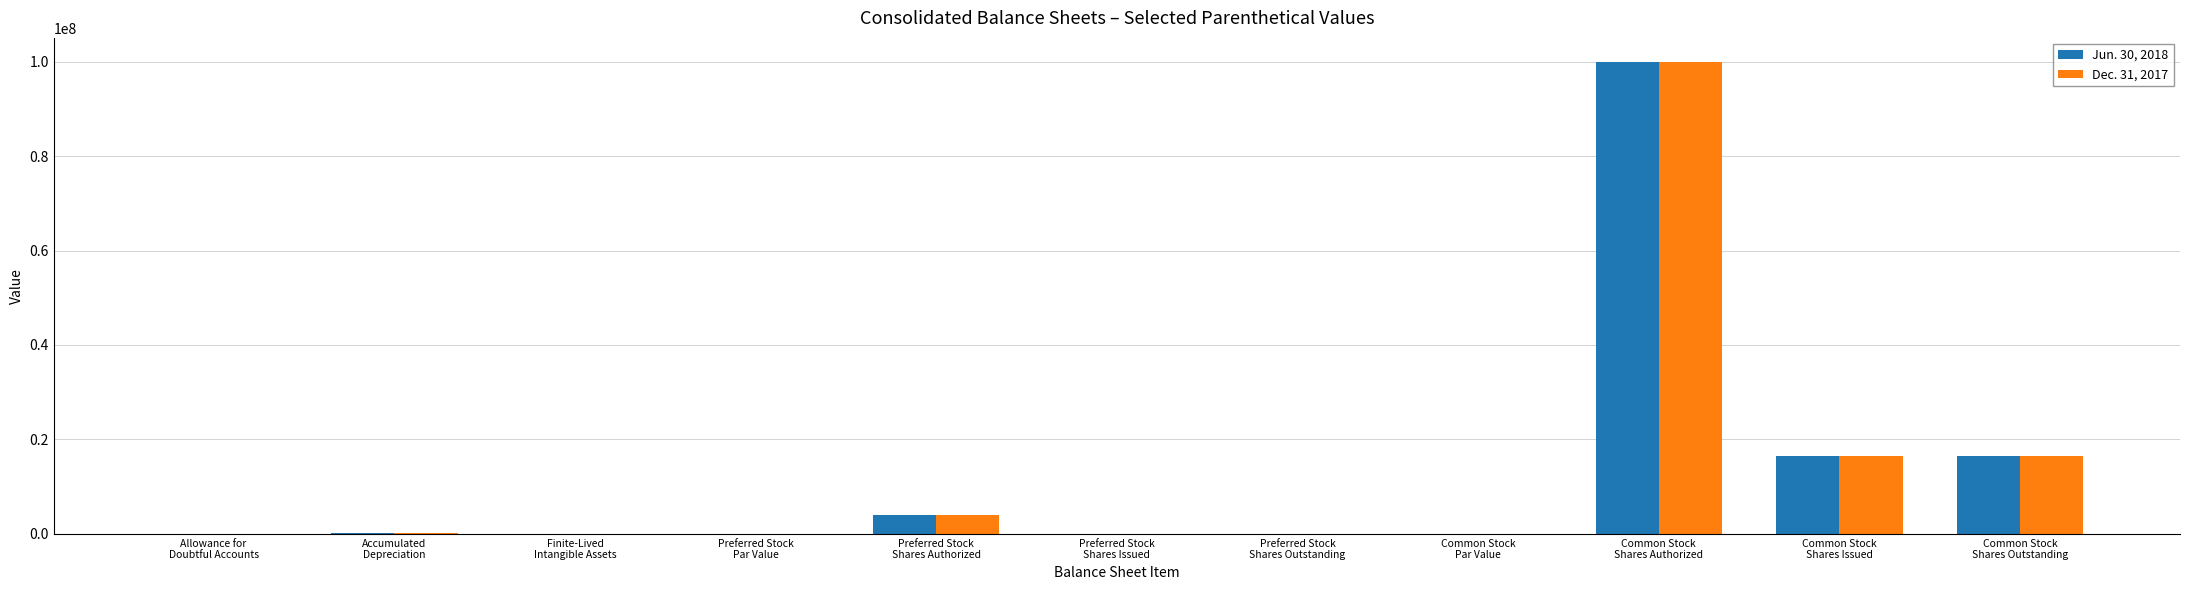

What is the greatest value displayed?

100000000